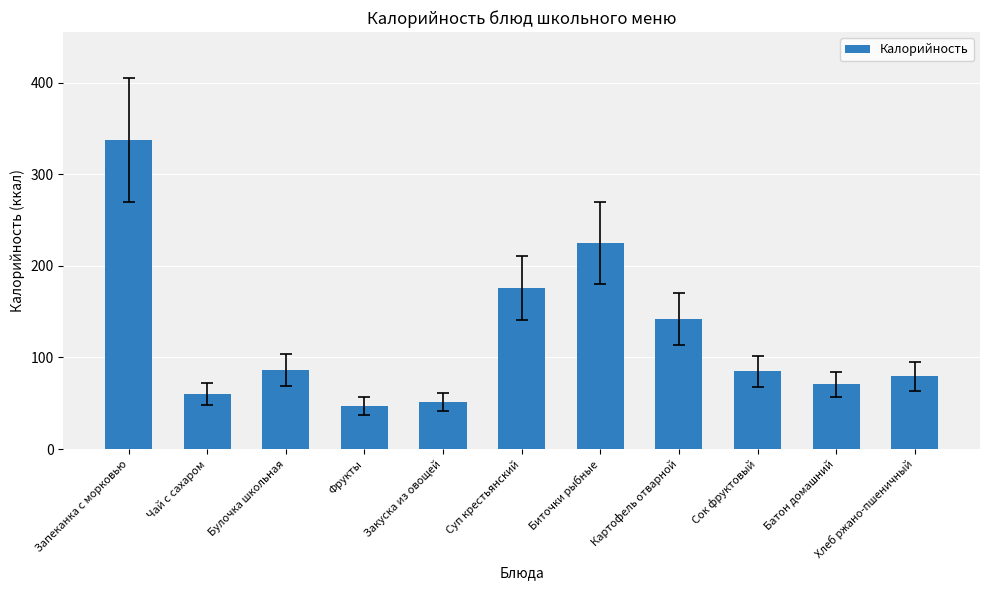

How many values are below 84?

5